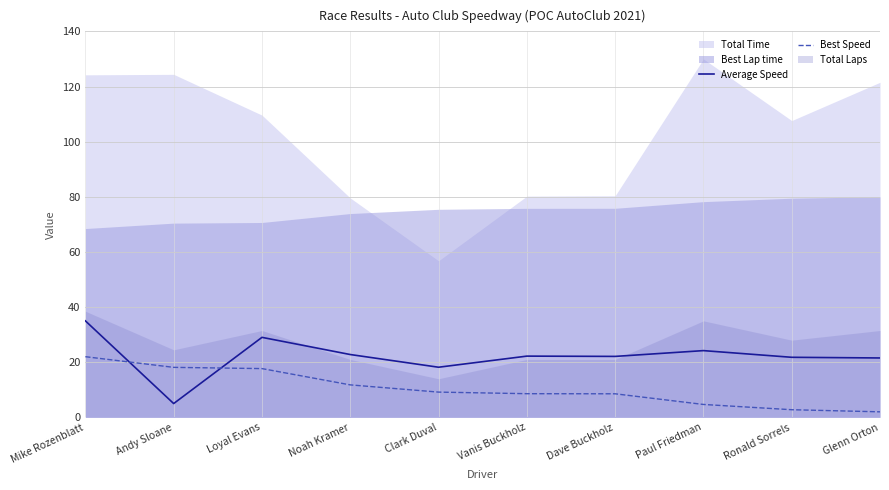

What is the maximum value for Average Speed?

35.0